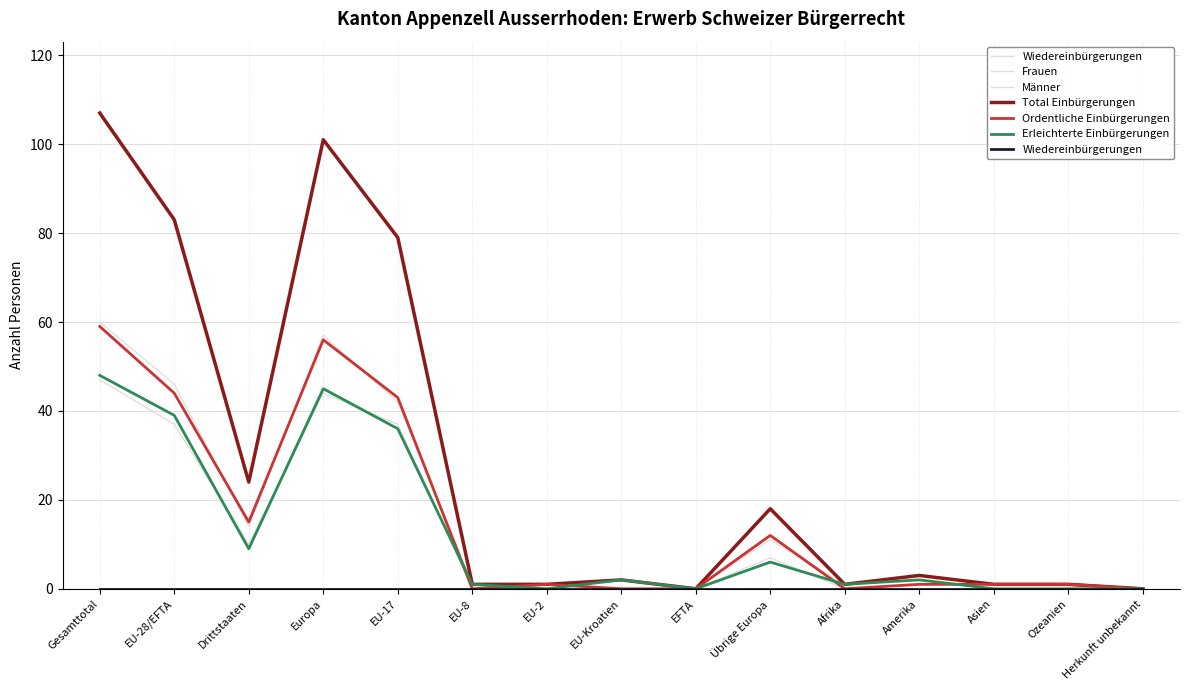

Which series has the largest range (max minus min)?

Total Einbürgerungen